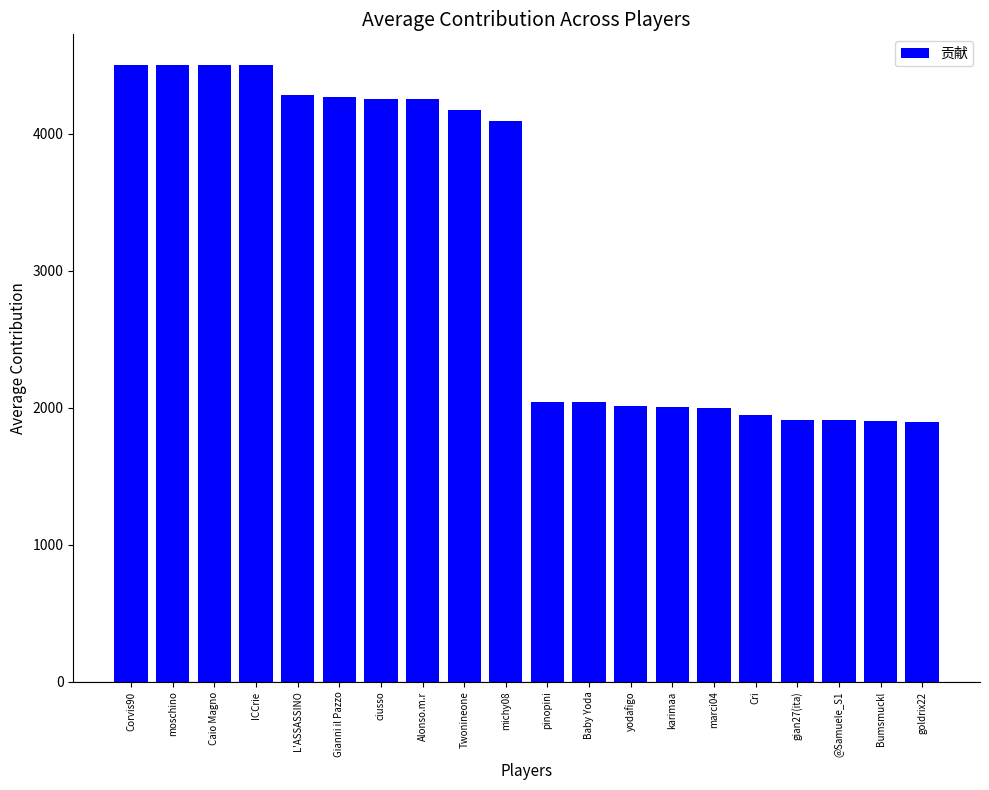

What is the change in value from ciusso to marci04?

-2253